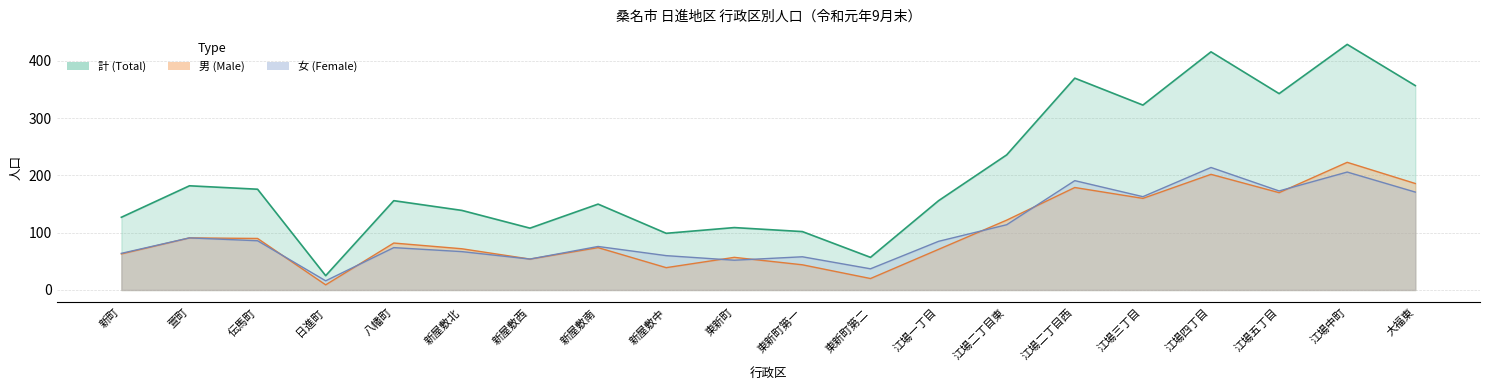

What is the maximum value shown in the chart?

429